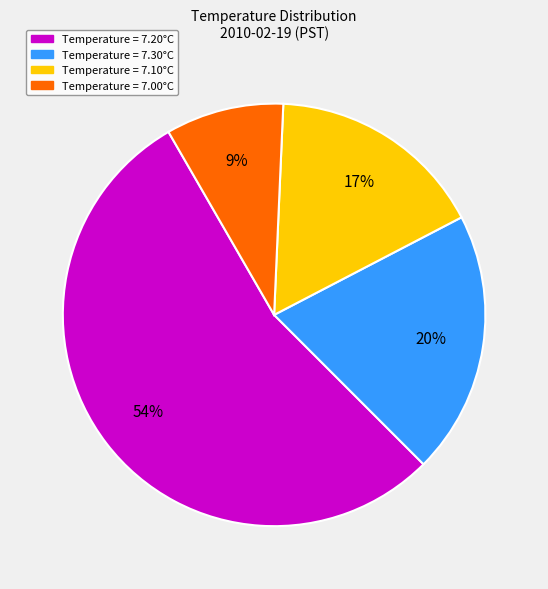

Is there a majority slice in this chart?

Yes